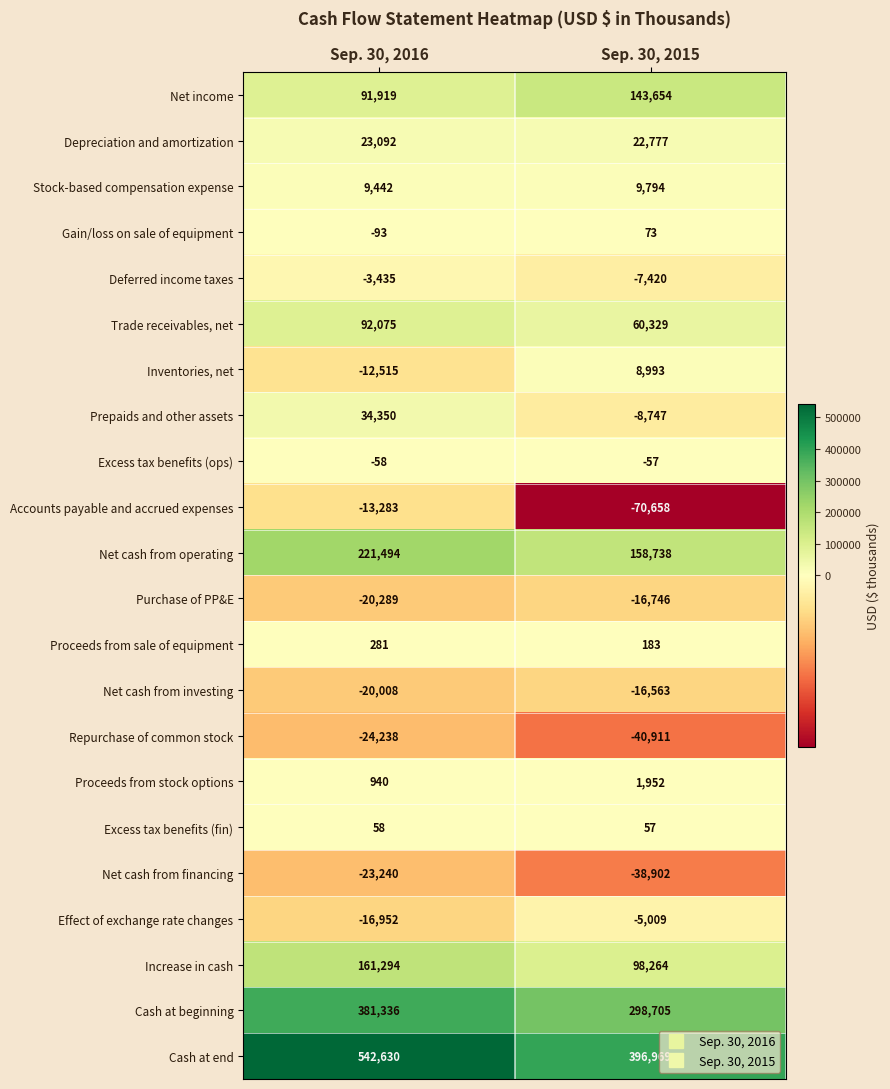

Where is Depreciation and amortization nearest to the value 22934?

Sep. 30, 2015